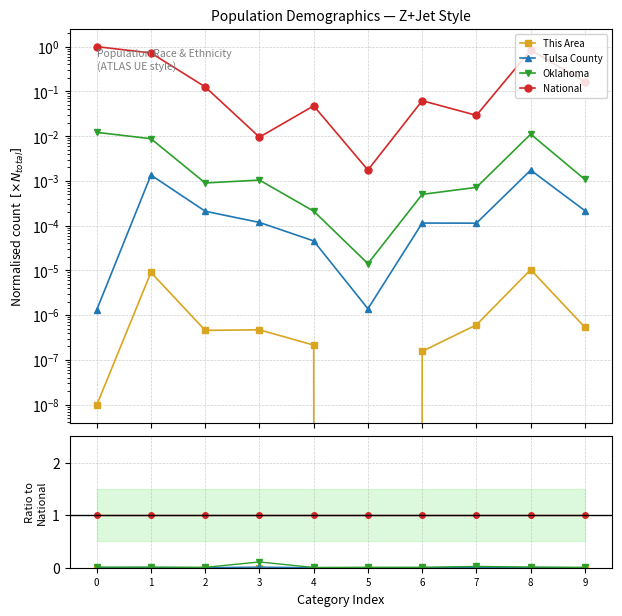

What is the difference between the highest and lowest values at 5?

1.0